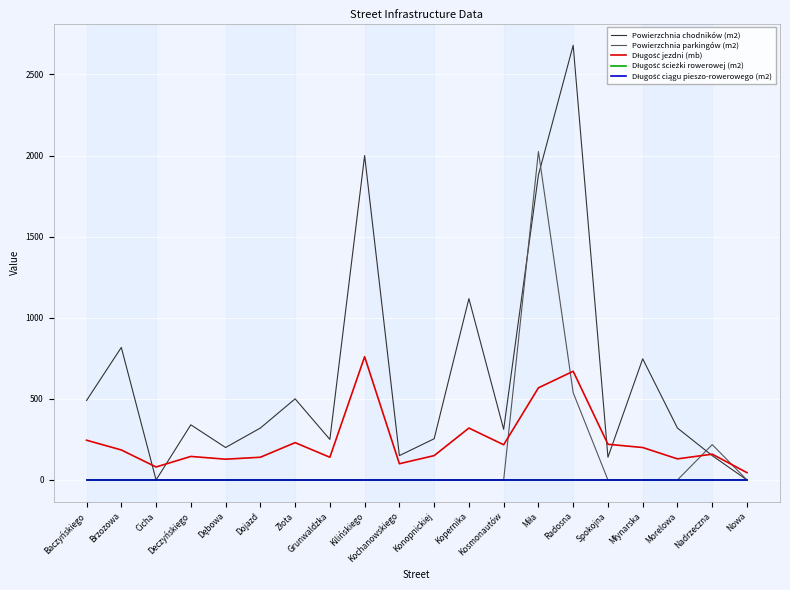

Reading left to right, transcribe all the data shown in this chart.

Powierzchnia chodników (m2): Baczyńskiego=490	Brzozowa=817	Cicha=0	Deczyńskiego=340	Dębowa=200	Dojazd=320	Złota=500	Grunwaldzka=250	Kilińskiego=2000	Kochanowskiego=150	Konopnickiej=254	Kopernika=1118	Kosmonautów=312	Miła=1880	Radosna=2680	Spokojna=140	Młynarska=747	Morelowa=320	Nadrzeczna=150	Nowa=0
Powierzchnia parkingów (m2): Baczyńskiego=0	Brzozowa=0	Cicha=0	Deczyńskiego=0	Dębowa=0	Dojazd=0	Złota=0	Grunwaldzka=0	Kilińskiego=0	Kochanowskiego=0	Konopnickiej=0	Kopernika=0	Kosmonautów=0	Miła=2025	Radosna=538	Spokojna=0	Młynarska=0	Morelowa=0	Nadrzeczna=218	Nowa=0
Długość jezdni (mb): Baczyńskiego=245	Brzozowa=185	Cicha=80	Deczyńskiego=145	Dębowa=128	Dojazd=140	Złota=230	Grunwaldzka=140	Kilińskiego=760	Kochanowskiego=100	Konopnickiej=150	Kopernika=320	Kosmonautów=217	Miła=568	Radosna=670	Spokojna=220	Młynarska=200	Morelowa=130	Nadrzeczna=159	Nowa=45
Długość ścieżki rowerowej (m2): Baczyńskiego=0	Brzozowa=0	Cicha=0	Deczyńskiego=0	Dębowa=0	Dojazd=0	Złota=0	Grunwaldzka=0	Kilińskiego=0	Kochanowskiego=0	Konopnickiej=0	Kopernika=0	Kosmonautów=0	Miła=0	Radosna=0	Spokojna=0	Młynarska=0	Morelowa=0	Nadrzeczna=0	Nowa=0
Długość ciągu pieszo-rowerowego (m2): Baczyńskiego=0	Brzozowa=0	Cicha=0	Deczyńskiego=0	Dębowa=0	Dojazd=0	Złota=0	Grunwaldzka=0	Kilińskiego=0	Kochanowskiego=0	Konopnickiej=0	Kopernika=0	Kosmonautów=0	Miła=0	Radosna=0	Spokojna=0	Młynarska=0	Morelowa=0	Nadrzeczna=0	Nowa=0